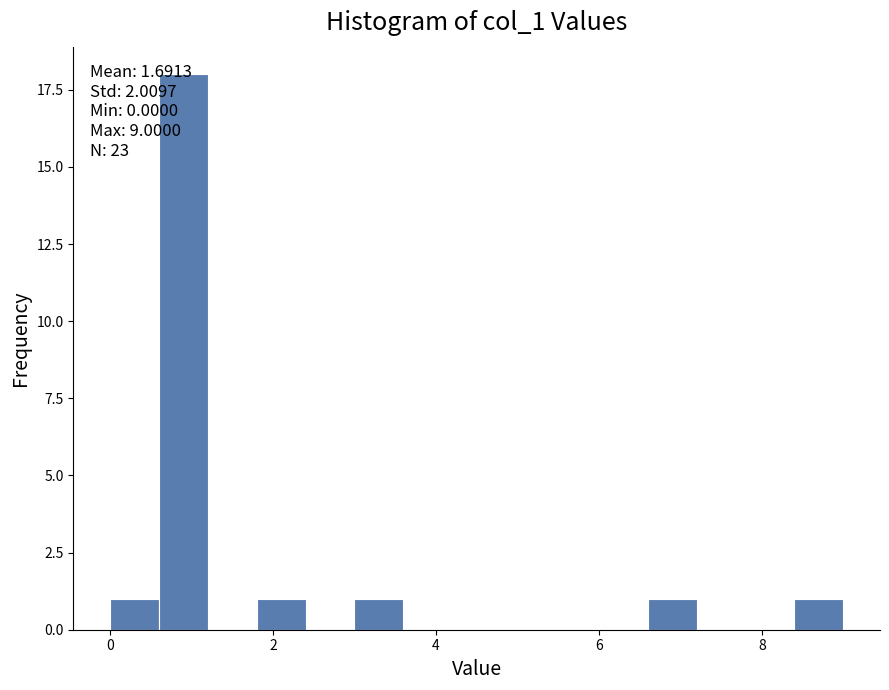

Around what value on the x-axis is the tallest bar? Give the approximate position of its centre, as read against the axis.

1.0